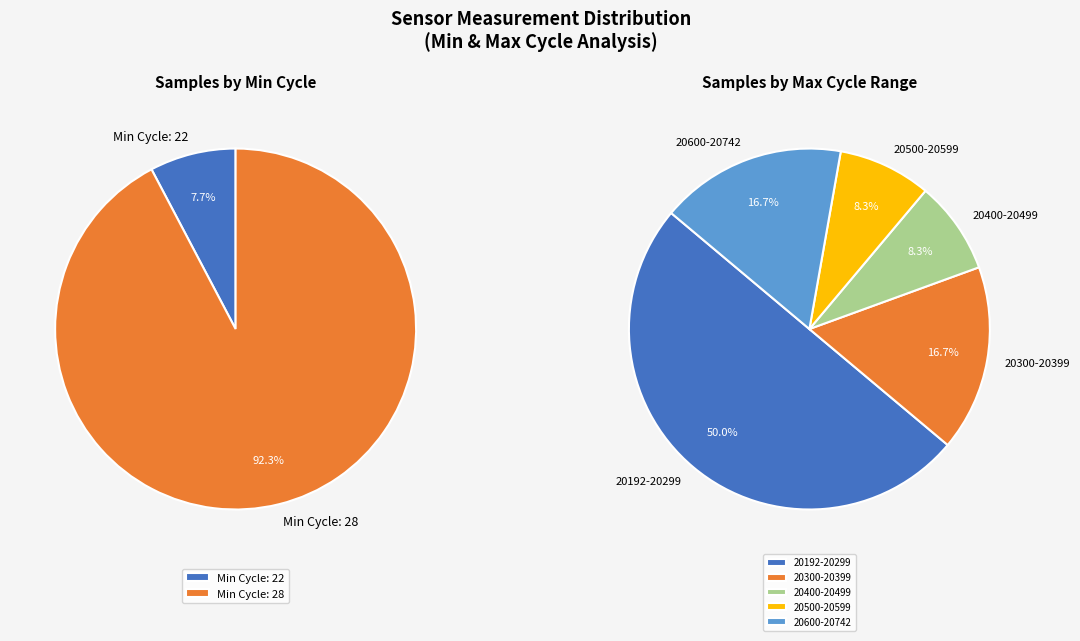

Between 28 and 28, which is larger?

28